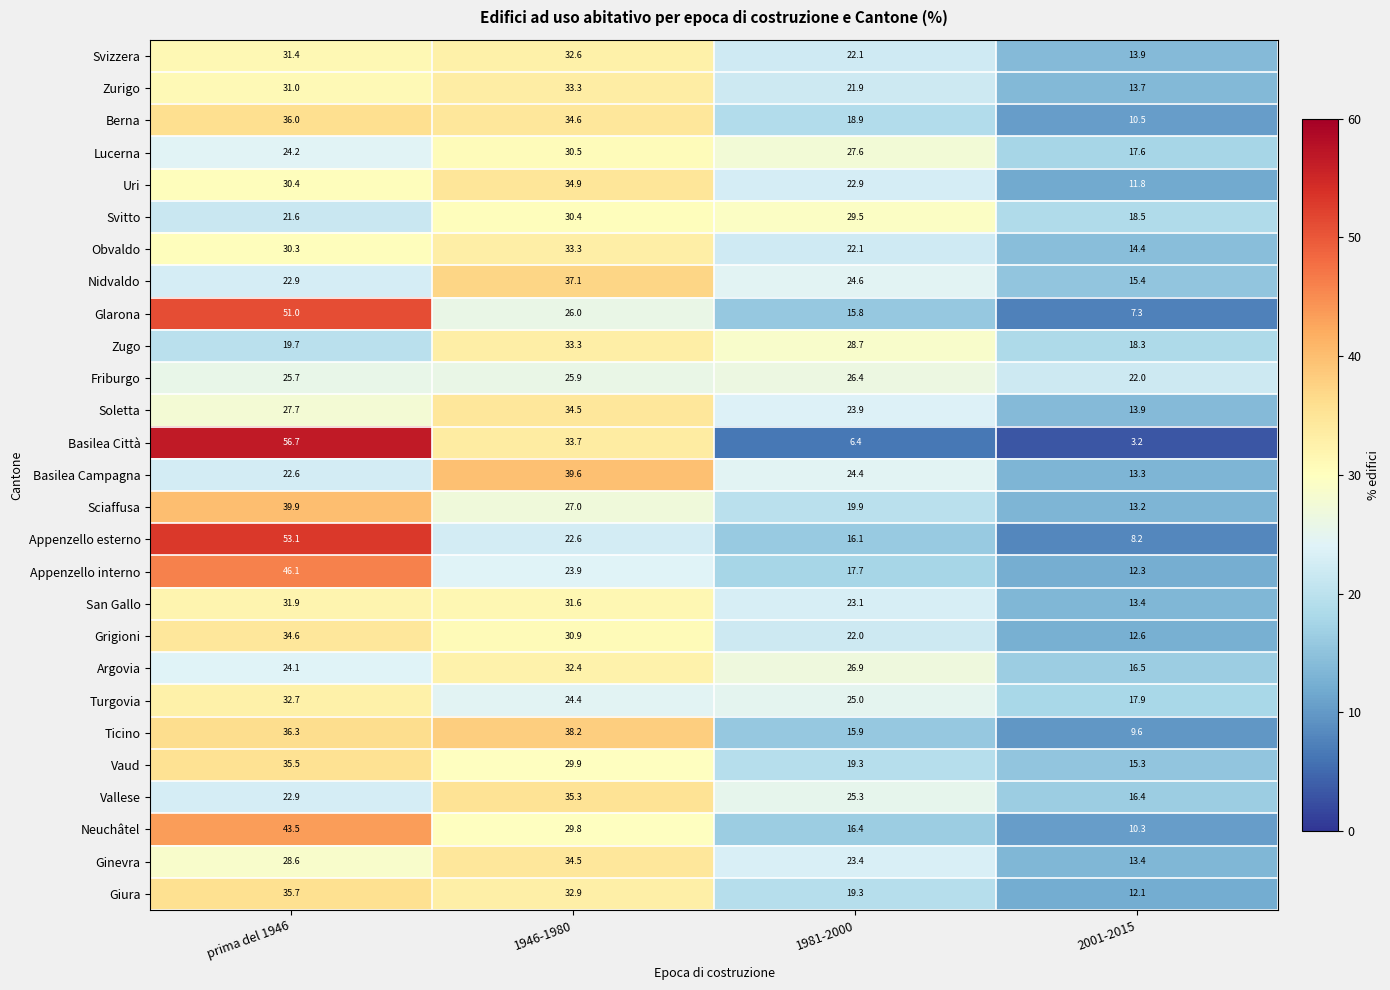

Which category has the highest value across all series?

prima del 1946